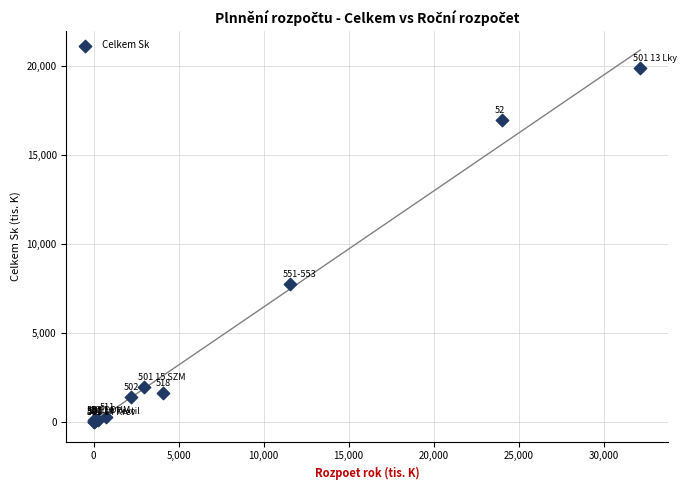

What Y value in the scatter plot is closest to 9929?

7733.8